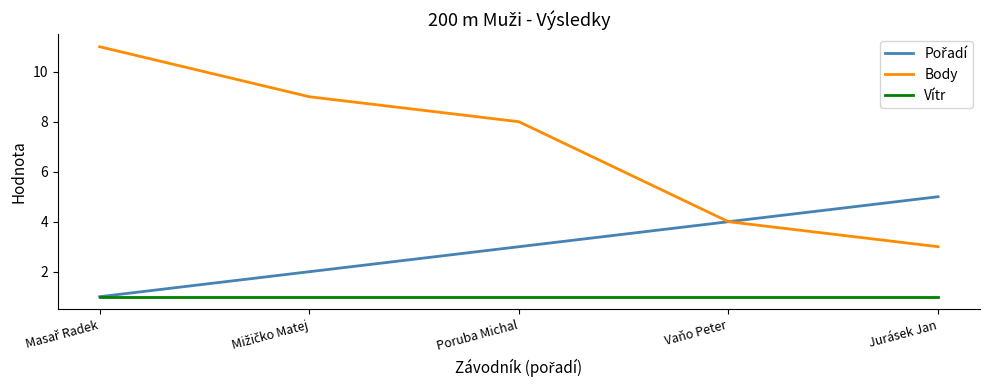

True or false: Vítr and Body intersect in this chart.

False